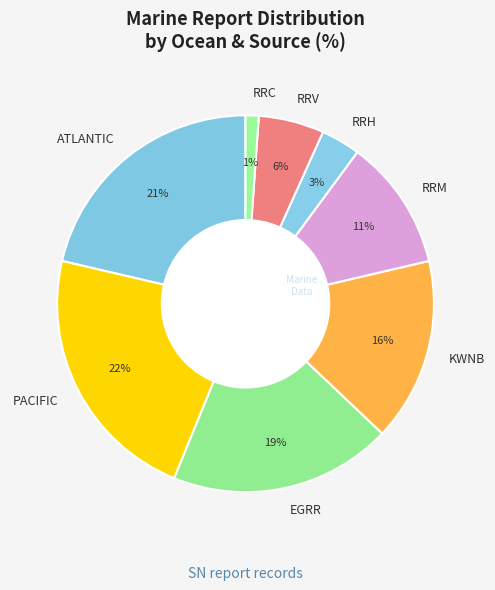

Between KWNB and RRC, which is larger?

KWNB